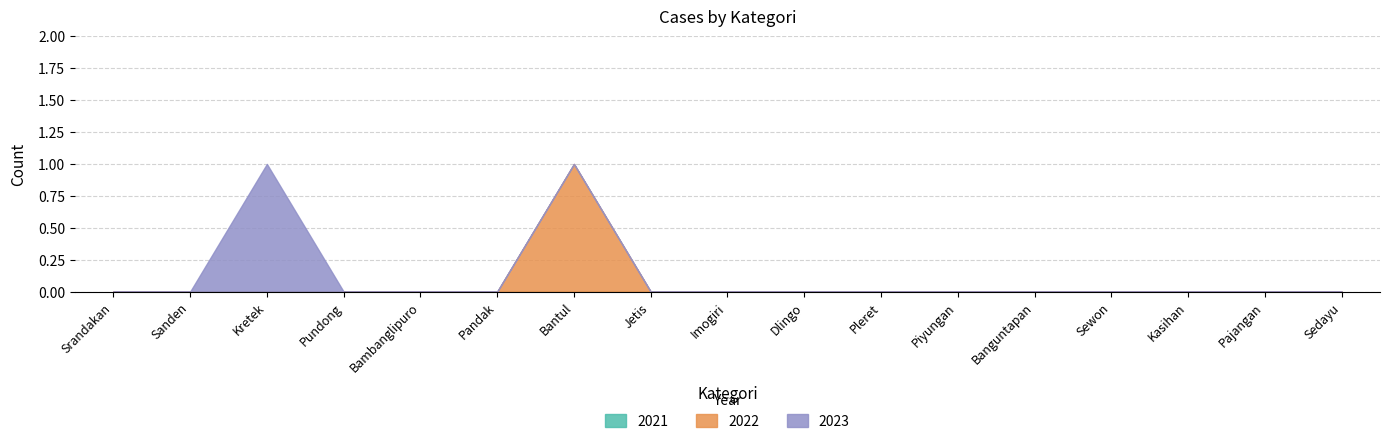

In 2022, how many points are higher than both neighbors (excluding endpoints)?

1